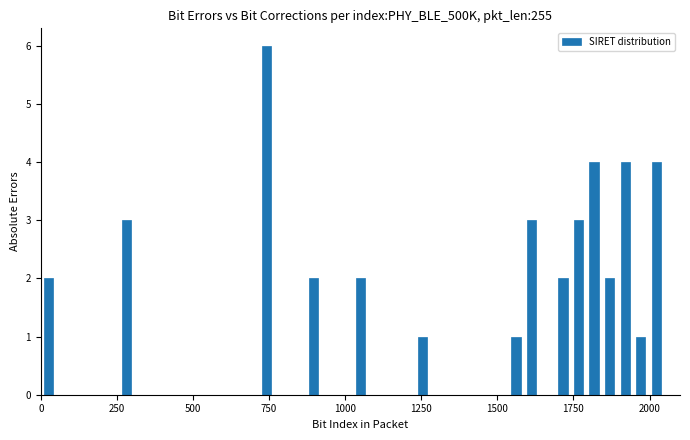

Around what value on the x-axis is the tallest bar? Give the approximate position of its centre, as read against the axis.

750